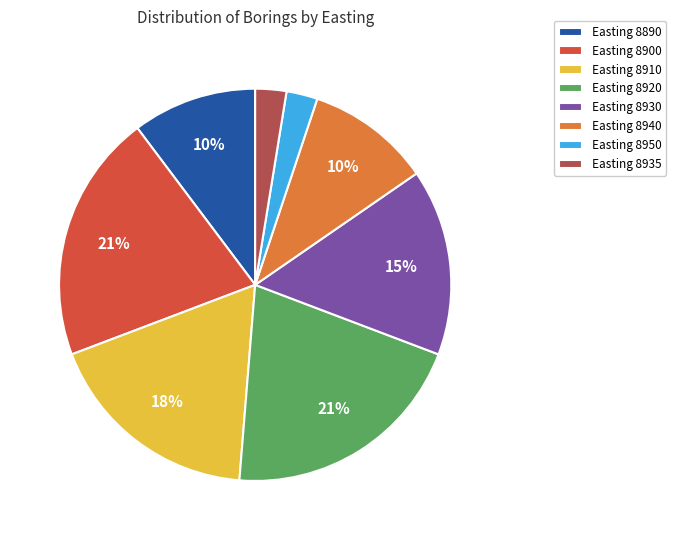

To the nearest percent, what is the difference between the largest and smallest slice percentages?

18%